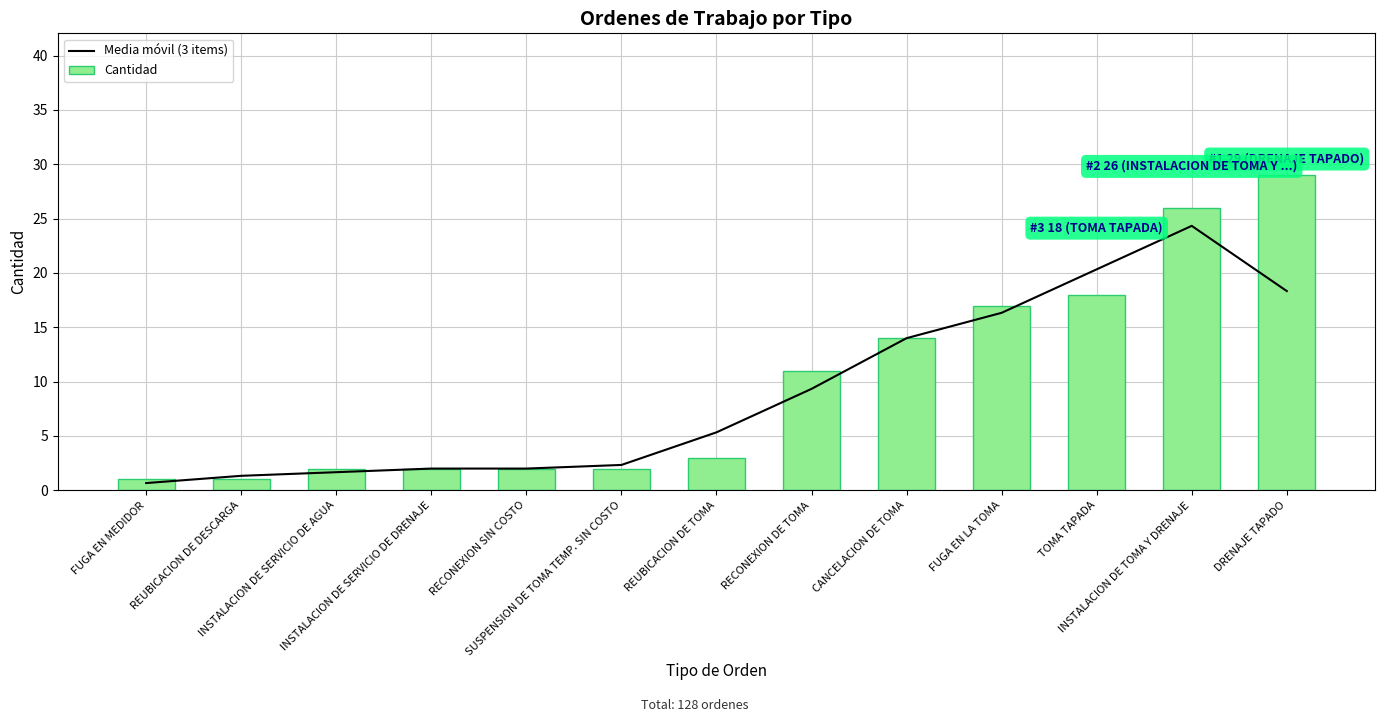

What is the difference between the maximum and minimum values in the Cantidad series?

28